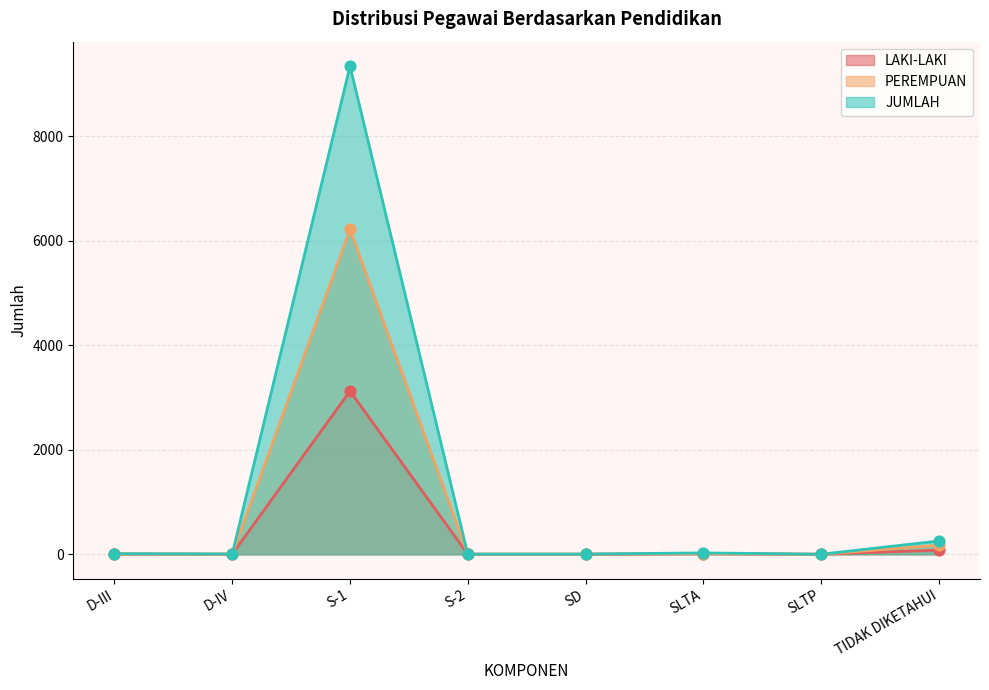

What are all the series names shown in the legend?

LAKI-LAKI, PEREMPUAN, JUMLAH